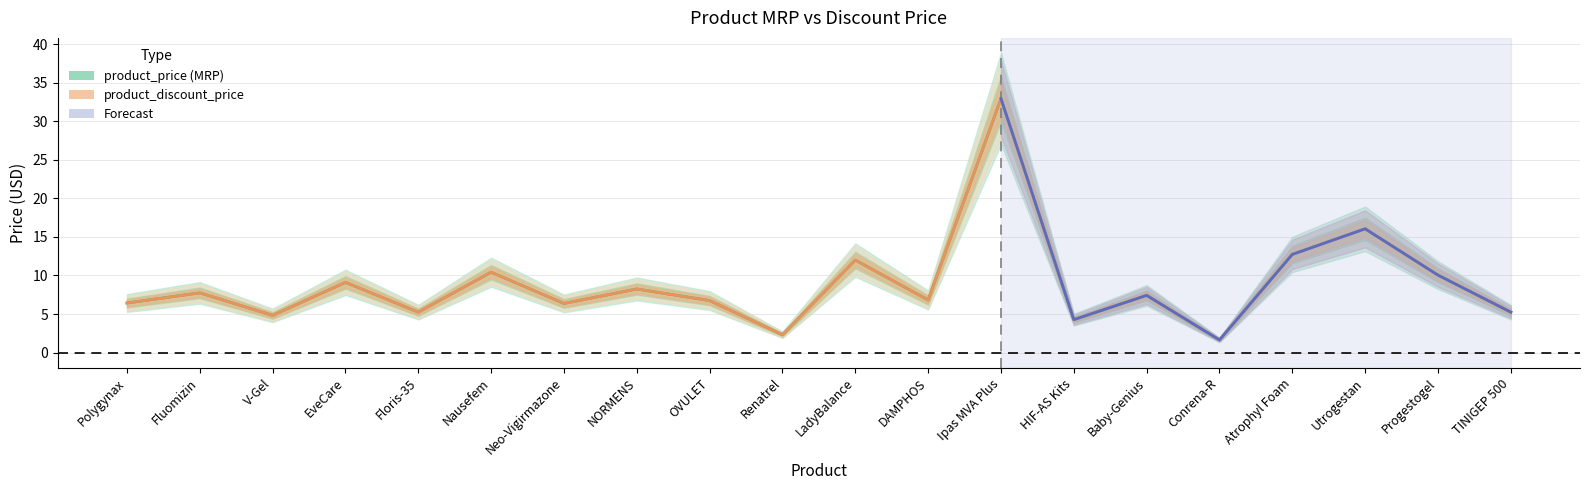

What is the label of the 12th point from the left?

DAMPHOS